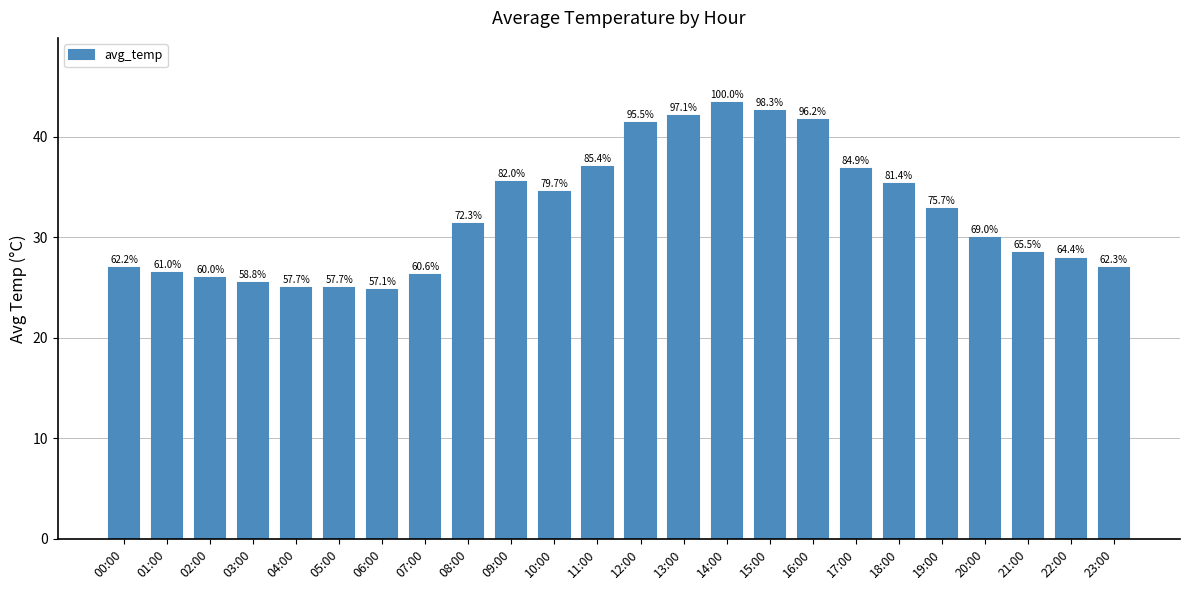

What is the value of the 15th bar from the left?

43.4